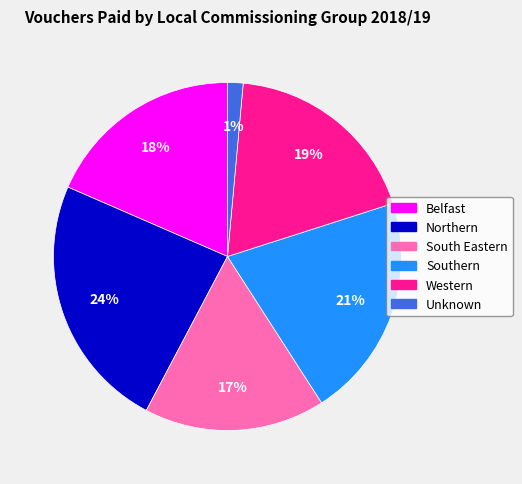

How many segments does this pie chart have?

6